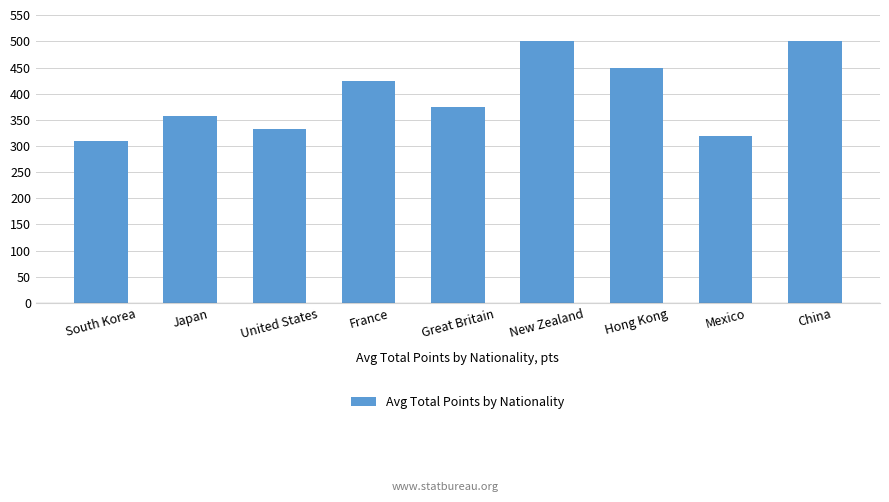

Reading left to right, extract all data points from this chart.

South Korea=309.8	Japan=356.8	United States=333.3	France=425.0	Great Britain=375.0	New Zealand=500.0	Hong Kong=450.0	Mexico=320.0	China=500.0